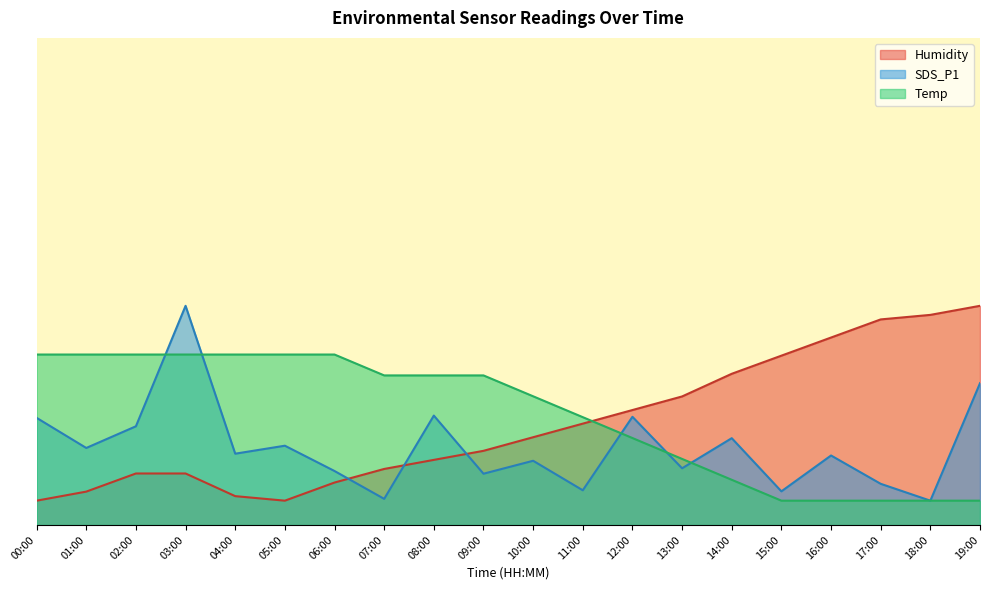

What is the label of the 17th point from the right?

03:00